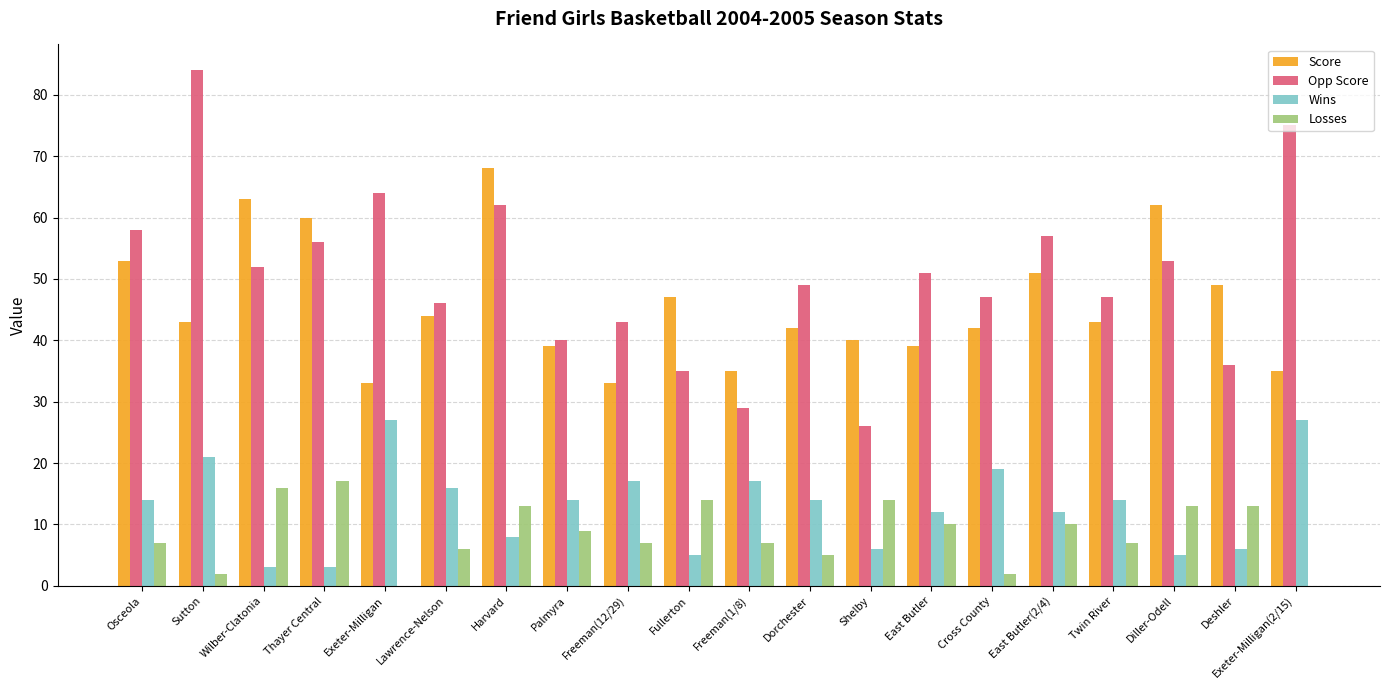

What are all the series names shown in the legend?

Score, Opp Score, Wins, Losses